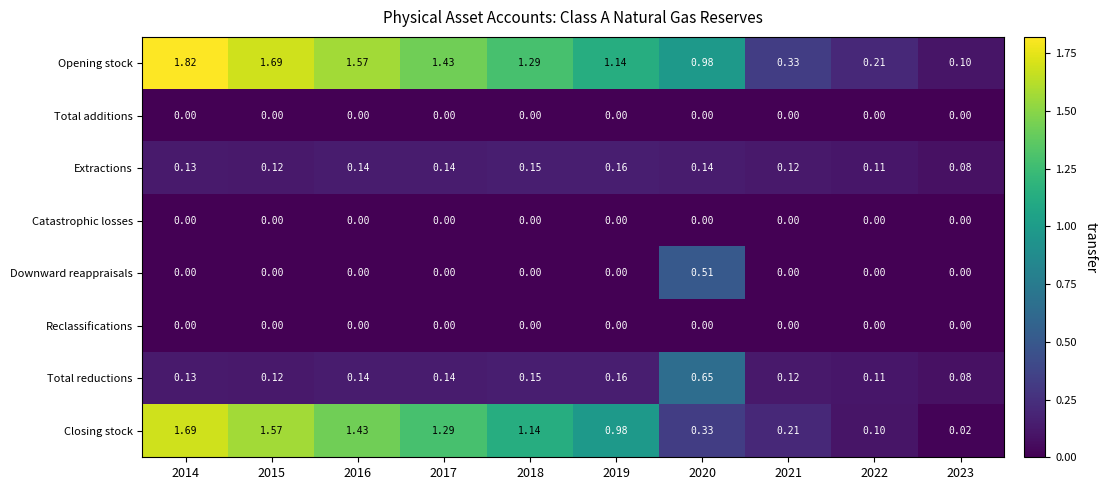

Which series has the largest range (max minus min)?

Opening stock